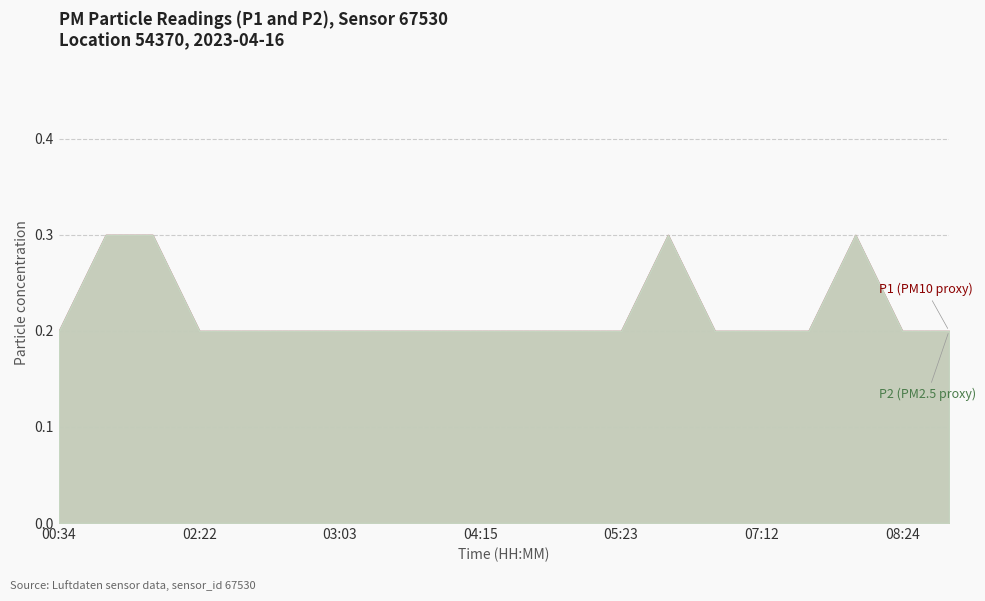

What value does the P2 series have at 05:23?

0.2